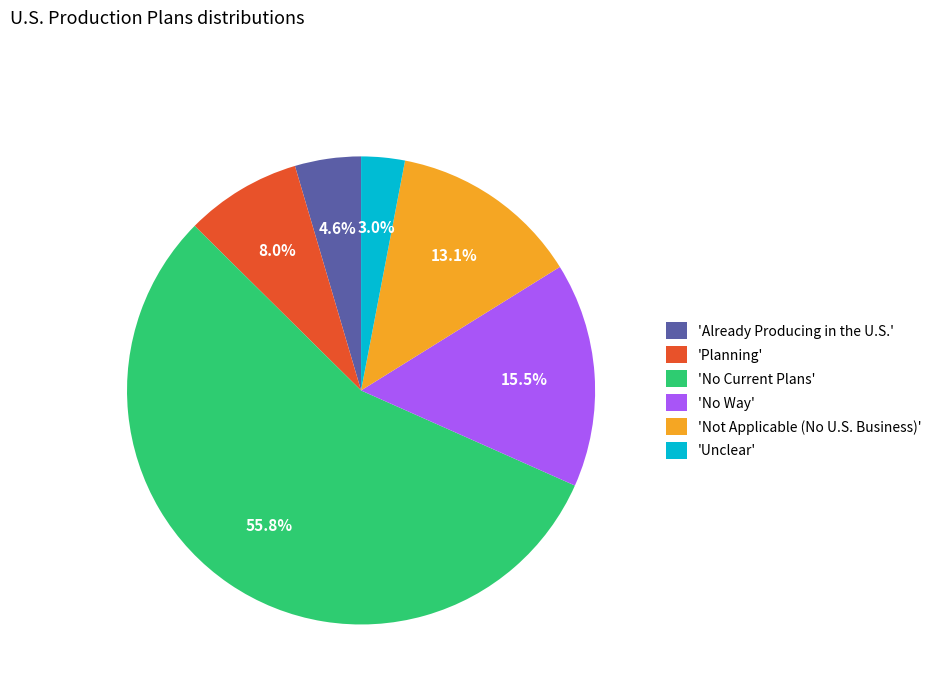

What is the total percentage of 'Planning' and 'Unclear'?

11.0%